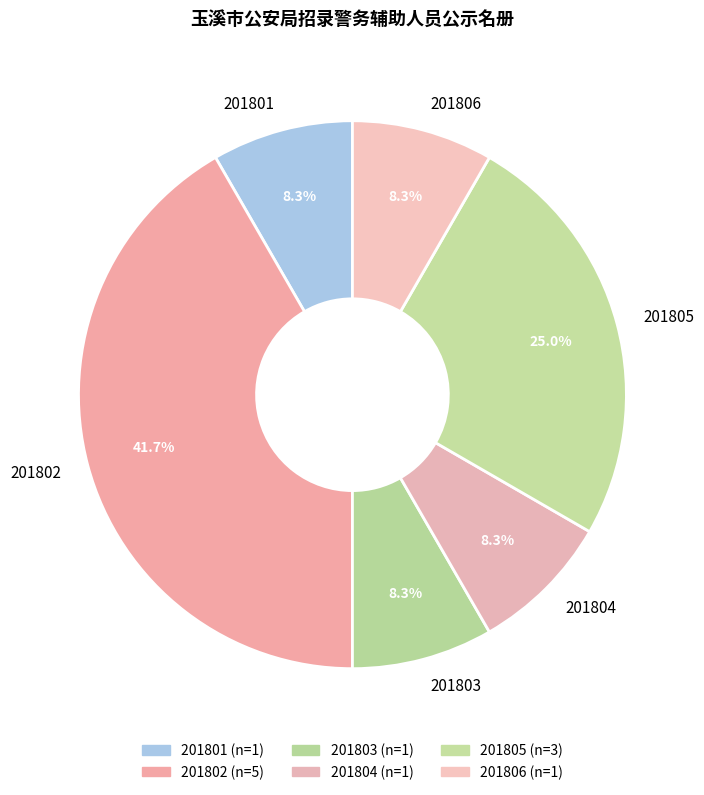

Count the number of slices in the pie.

6